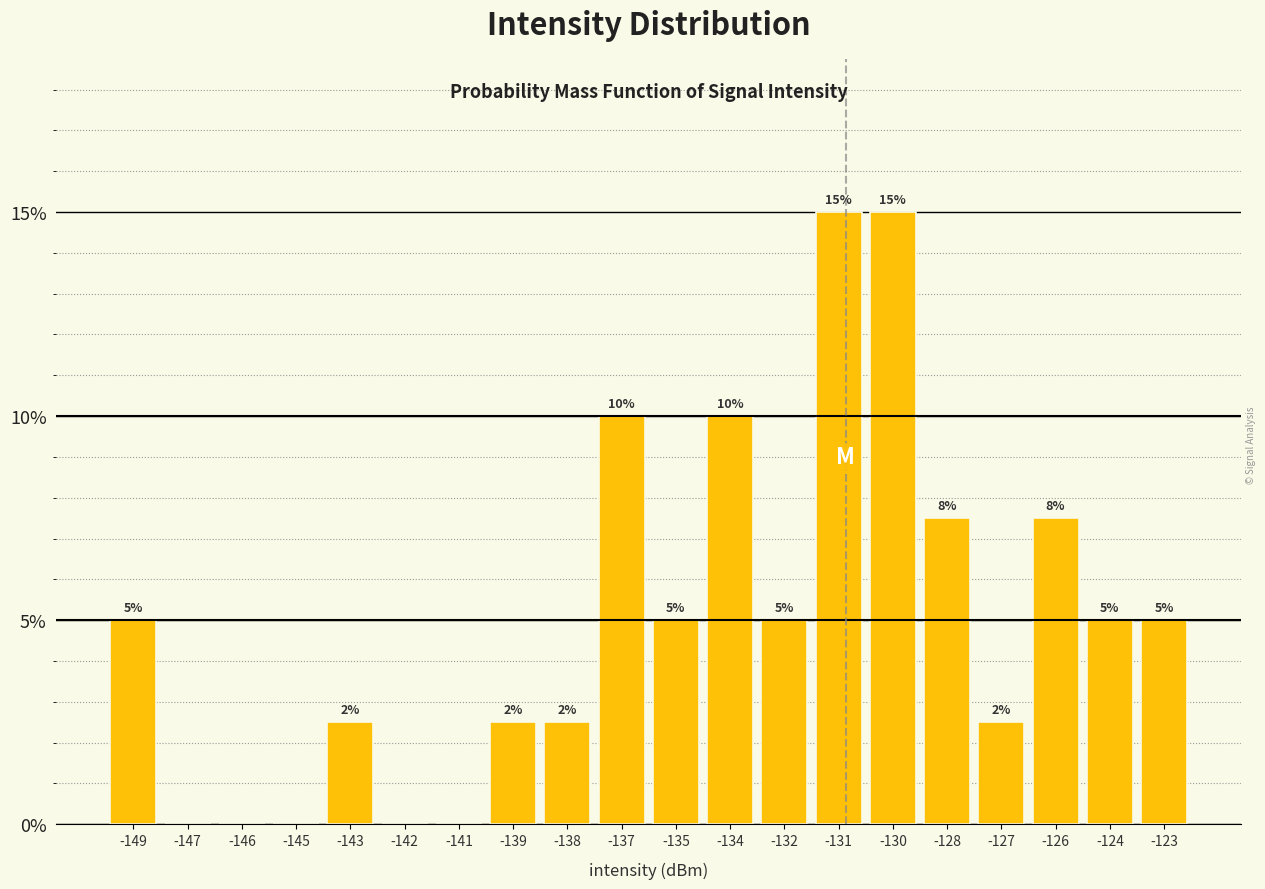

What value does the data have at -143?

2.5